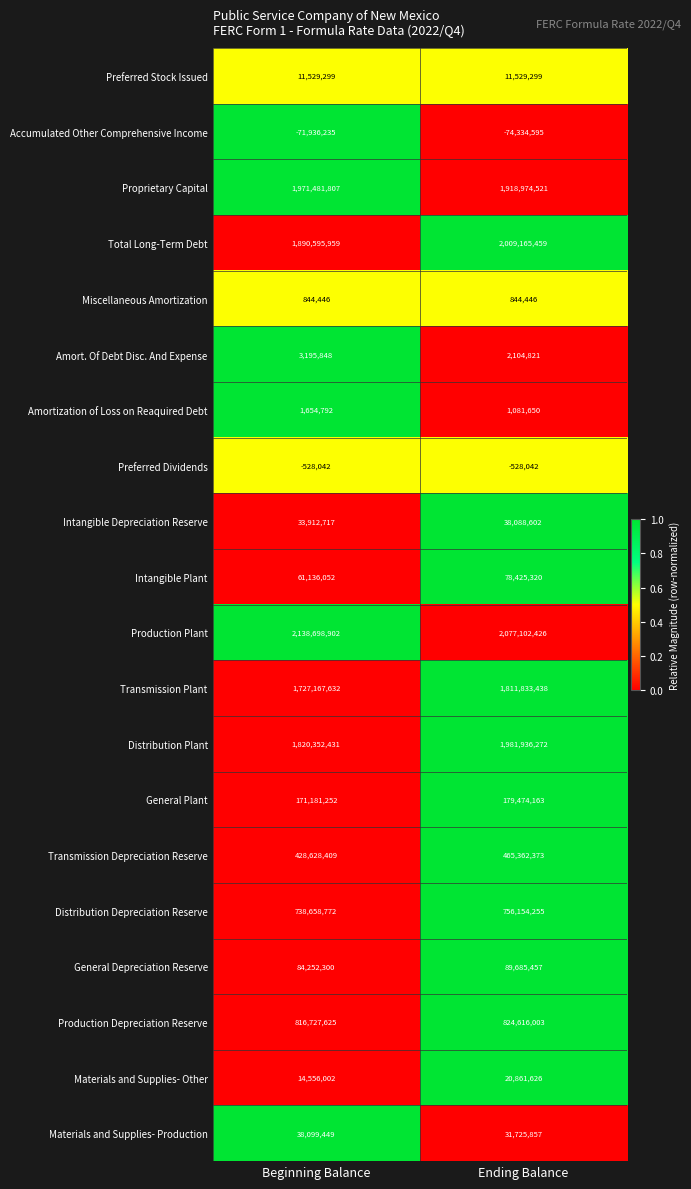

Between Beginning Balance and Ending Balance, which series saw the biggest shift?

Distribution Plant